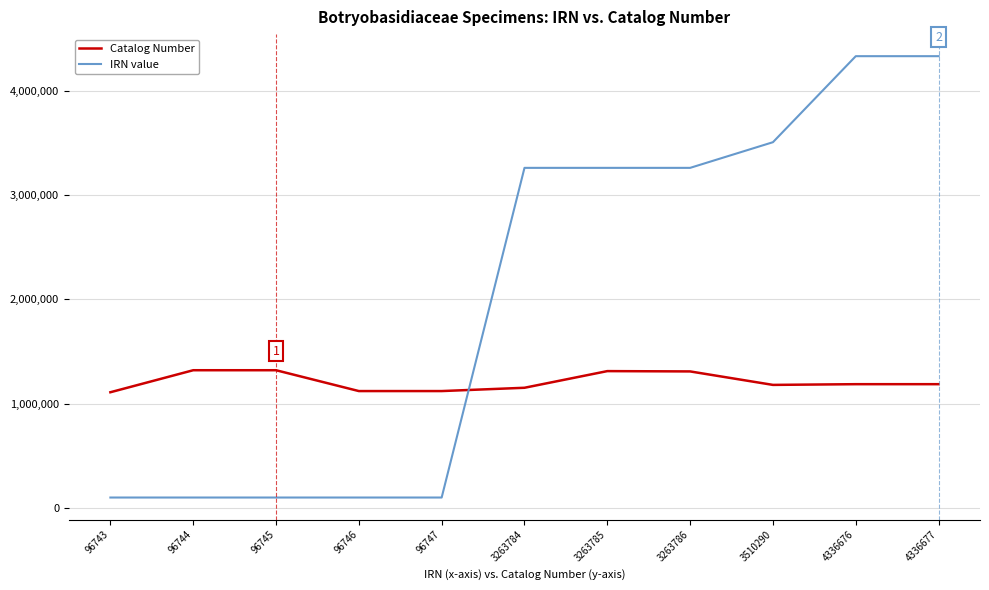

True or false: IRN value and Catalog Number intersect in this chart.

True